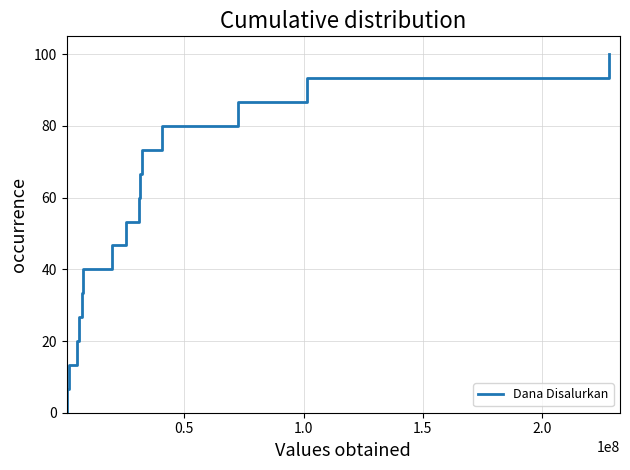

What is the greatest value displayed?

100.0